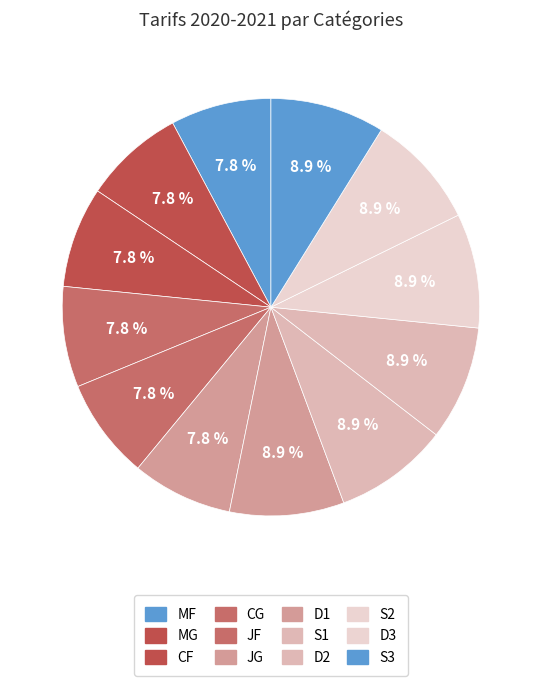

To the nearest percent, what is the difference between the largest and smallest slice percentages?

1%